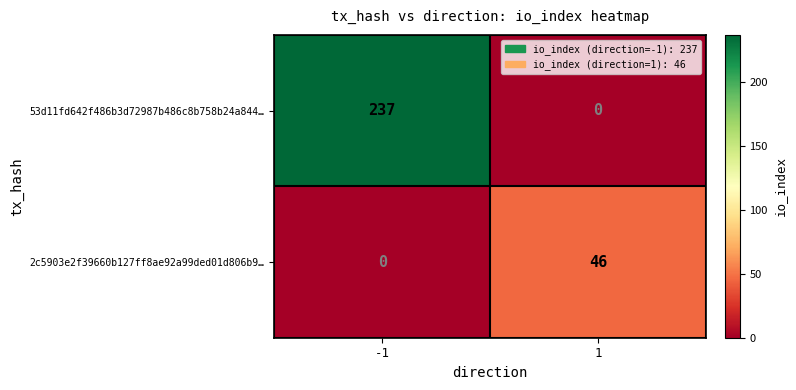

Rank the series by their average value, from highest to lowest.

53d11fd642f486b3d72987b486c8b758b24a844…, 2c5903e2f39660b127ff8ae92a99ded01d806b9…